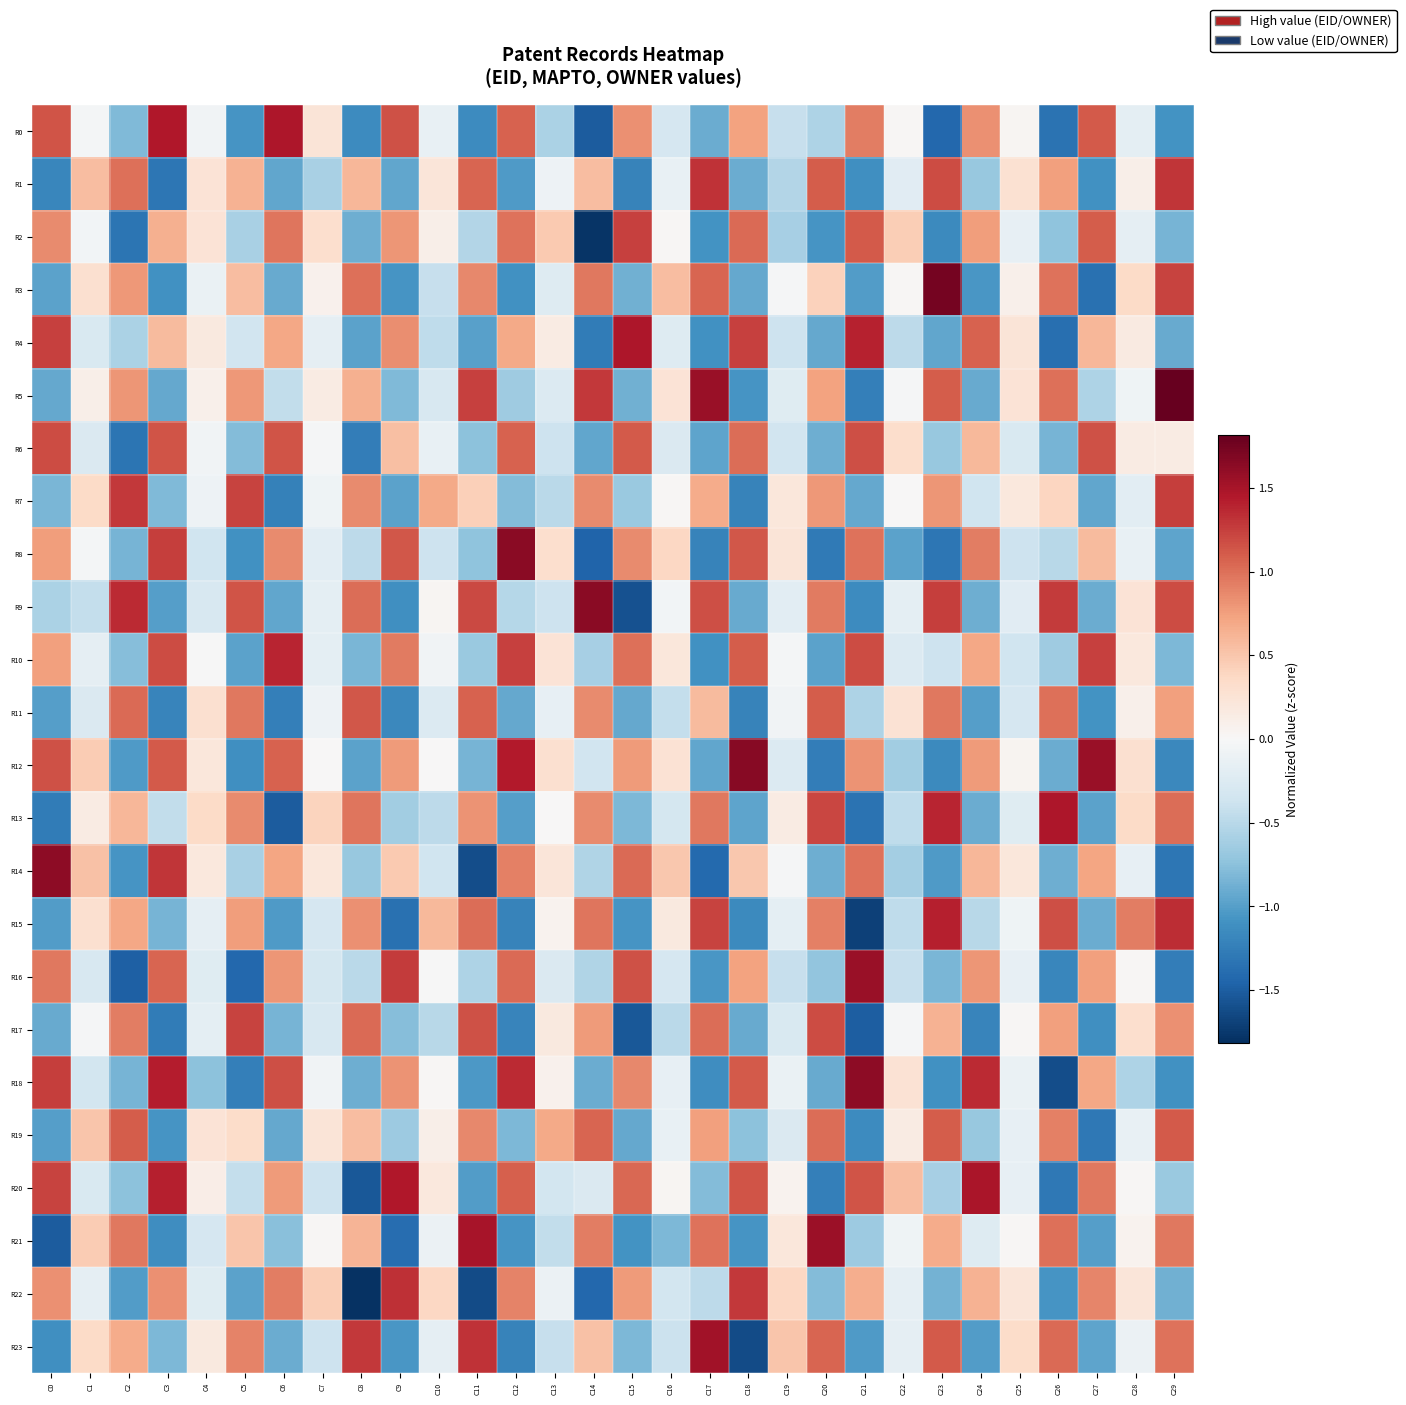

Reading left to right, list all the values displayed in this chart.

R0: C0=1.1	C1=-0.0	C2=-0.8	C3=1.5	C4=-0.1	C5=-1.1	C6=1.5	C7=0.2	C8=-1.1	C9=1.2	C10=-0.1	C11=-1.1	C12=1.1	C13=-0.6	C14=-1.5	C15=0.8	C16=-0.3	C17=-0.9	C18=0.7	C19=-0.4	C20=-0.6	C21=0.9	C22=0.0	C23=-1.4	C24=0.8	C25=0.0	C26=-1.3	C27=1.1	C28=-0.2	C29=-1.1
R1: C0=-1.2	C1=0.6	C2=1.0	C3=-1.3	C4=0.2	C5=0.6	C6=-0.9	C7=-0.6	C8=0.6	C9=-0.9	C10=0.2	C11=1.1	C12=-1.0	C13=-0.1	C14=0.6	C15=-1.2	C16=-0.1	C17=1.3	C18=-0.9	C19=-0.5	C20=1.1	C21=-1.1	C22=-0.2	C23=1.2	C24=-0.7	C25=0.3	C26=0.7	C27=-1.1	C28=0.1	C29=1.3
R2: C0=0.9	C1=-0.1	C2=-1.3	C3=0.6	C4=0.2	C5=-0.6	C6=1.0	C7=0.3	C8=-0.9	C9=0.8	C10=0.1	C11=-0.5	C12=1.0	C13=0.5	C14=-1.8	C15=1.2	C16=0.0	C17=-1.1	C18=1.0	C19=-0.6	C20=-1.1	C21=1.1	C22=0.4	C23=-1.2	C24=0.8	C25=-0.2	C26=-0.7	C27=1.1	C28=-0.2	C29=-0.8
R3: C0=-1.0	C1=0.3	C2=0.8	C3=-1.1	C4=-0.1	C5=0.6	C6=-0.9	C7=0.1	C8=1.0	C9=-1.1	C10=-0.4	C11=0.9	C12=-1.1	C13=-0.2	C14=1.0	C15=-0.9	C16=0.6	C17=1.1	C18=-0.9	C19=-0.0	C20=0.4	C21=-1.0	C22=0.0	C23=1.7	C24=-1.1	C25=0.1	C26=1.0	C27=-1.4	C28=0.3	C29=1.2
R4: C0=1.2	C1=-0.3	C2=-0.6	C3=0.6	C4=0.2	C5=-0.3	C6=0.7	C7=-0.2	C8=-1.0	C9=0.8	C10=-0.5	C11=-1.0	C12=0.7	C13=0.1	C14=-1.3	C15=1.5	C16=-0.2	C17=-1.1	C18=1.2	C19=-0.4	C20=-0.9	C21=1.4	C22=-0.5	C23=-0.9	C24=1.1	C25=0.2	C26=-1.4	C27=0.6	C28=0.2	C29=-0.9
R5: C0=-0.9	C1=0.1	C2=0.8	C3=-0.9	C4=0.1	C5=0.8	C6=-0.4	C7=0.1	C8=0.6	C9=-0.8	C10=-0.3	C11=1.2	C12=-0.7	C13=-0.2	C14=1.3	C15=-0.9	C16=0.2	C17=1.6	C18=-1.1	C19=-0.2	C20=0.7	C21=-1.2	C22=-0.0	C23=1.1	C24=-0.9	C25=0.2	C26=1.0	C27=-0.6	C28=-0.1	C29=1.8
R6: C0=1.2	C1=-0.3	C2=-1.3	C3=1.1	C4=-0.1	C5=-0.8	C6=1.1	C7=-0.0	C8=-1.3	C9=0.5	C10=-0.1	C11=-0.7	C12=1.1	C13=-0.4	C14=-0.9	C15=1.1	C16=-0.3	C17=-1.0	C18=1.0	C19=-0.3	C20=-0.9	C21=1.2	C22=0.3	C23=-0.7	C24=0.6	C25=-0.3	C26=-0.8	C27=1.2	C28=0.2	C29=0.2
R7: C0=-0.8	C1=0.3	C2=1.3	C3=-0.8	C4=-0.1	C5=1.2	C6=-1.2	C7=-0.1	C8=0.9	C9=-1.0	C10=0.7	C11=0.4	C12=-0.8	C13=-0.5	C14=0.9	C15=-0.7	C16=0.0	C17=0.7	C18=-1.2	C19=0.2	C20=0.8	C21=-0.9	C22=0.0	C23=0.8	C24=-0.4	C25=0.2	C26=0.4	C27=-0.9	C28=-0.2	C29=1.3
R8: C0=0.8	C1=-0.0	C2=-0.8	C3=1.3	C4=-0.4	C5=-1.1	C6=0.9	C7=-0.2	C8=-0.5	C9=1.1	C10=-0.4	C11=-0.7	C12=1.6	C13=0.3	C14=-1.5	C15=0.9	C16=0.4	C17=-1.2	C18=1.1	C19=0.2	C20=-1.3	C21=1.0	C22=-1.0	C23=-1.3	C24=0.9	C25=-0.4	C26=-0.5	C27=0.6	C28=-0.1	C29=-1.0
R9: C0=-0.6	C1=-0.4	C2=1.3	C3=-1.0	C4=-0.3	C5=1.1	C6=-0.9	C7=-0.2	C8=1.0	C9=-1.1	C10=0.0	C11=1.2	C12=-0.5	C13=-0.4	C14=1.6	C15=-1.6	C16=-0.0	C17=1.2	C18=-0.9	C19=-0.2	C20=0.9	C21=-1.1	C22=-0.2	C23=1.3	C24=-0.9	C25=-0.2	C26=1.3	C27=-0.9	C28=0.2	C29=1.2
R10: C0=0.8	C1=-0.2	C2=-0.8	C3=1.2	C4=-0.0	C5=-1.0	C6=1.4	C7=-0.2	C8=-0.8	C9=0.9	C10=-0.1	C11=-0.7	C12=1.2	C13=0.2	C14=-0.6	C15=1.0	C16=0.2	C17=-1.1	C18=1.1	C19=-0.0	C20=-1.0	C21=1.2	C22=-0.2	C23=-0.4	C24=0.7	C25=-0.4	C26=-0.7	C27=1.2	C28=0.2	C29=-0.8
R11: C0=-1.0	C1=-0.3	C2=1.0	C3=-1.2	C4=0.3	C5=1.0	C6=-1.2	C7=-0.1	C8=1.1	C9=-1.2	C10=-0.2	C11=1.1	C12=-0.9	C13=-0.2	C14=0.9	C15=-0.9	C16=-0.4	C17=0.6	C18=-1.2	C19=-0.1	C20=1.1	C21=-0.6	C22=0.3	C23=1.0	C24=-1.0	C25=-0.3	C26=1.0	C27=-1.1	C28=0.1	C29=0.8
R12: C0=1.2	C1=0.5	C2=-1.0	C3=1.1	C4=0.2	C5=-1.1	C6=1.1	C7=0.0	C8=-1.0	C9=0.8	C10=0.0	C11=-0.9	C12=1.4	C13=0.3	C14=-0.4	C15=0.8	C16=0.3	C17=-0.9	C18=1.7	C19=-0.2	C20=-1.3	C21=0.8	C22=-0.6	C23=-1.2	C24=0.8	C25=0.0	C26=-0.9	C27=1.6	C28=0.3	C29=-1.2
R13: C0=-1.3	C1=0.1	C2=0.6	C3=-0.5	C4=0.4	C5=0.9	C6=-1.5	C7=0.4	C8=1.0	C9=-0.6	C10=-0.5	C11=0.8	C12=-1.0	C13=0.0	C14=0.9	C15=-0.8	C16=-0.3	C17=1.0	C18=-1.0	C19=0.2	C20=1.2	C21=-1.3	C22=-0.5	C23=1.4	C24=-0.9	C25=-0.2	C26=1.5	C27=-1.0	C28=0.4	C29=1.0
R14: C0=1.6	C1=0.5	C2=-1.1	C3=1.3	C4=0.2	C5=-0.6	C6=0.7	C7=0.2	C8=-0.7	C9=0.5	C10=-0.4	C11=-1.6	C12=0.9	C13=0.2	C14=-0.5	C15=1.0	C16=0.5	C17=-1.4	C18=0.5	C19=-0.0	C20=-0.9	C21=1.0	C22=-0.6	C23=-1.0	C24=0.6	C25=0.2	C26=-0.9	C27=0.7	C28=-0.2	C29=-1.3
R15: C0=-1.0	C1=0.3	C2=0.7	C3=-0.8	C4=-0.2	C5=0.8	C6=-1.0	C7=-0.3	C8=0.8	C9=-1.4	C10=0.6	C11=1.0	C12=-1.2	C13=0.1	C14=1.0	C15=-1.1	C16=0.2	C17=1.2	C18=-1.2	C19=-0.2	C20=0.9	C21=-1.7	C22=-0.5	C23=1.4	C24=-0.5	C25=-0.1	C26=1.2	C27=-0.9	C28=0.9	C29=1.3
R16: C0=1.0	C1=-0.3	C2=-1.5	C3=1.1	C4=-0.2	C5=-1.4	C6=0.8	C7=-0.3	C8=-0.5	C9=1.3	C10=-0.0	C11=-0.6	C12=1.0	C13=-0.3	C14=-0.5	C15=1.2	C16=-0.3	C17=-1.1	C18=0.7	C19=-0.4	C20=-0.7	C21=1.6	C22=-0.4	C23=-0.8	C24=0.8	C25=-0.1	C26=-1.2	C27=0.7	C28=0.0	C29=-1.2
R17: C0=-0.9	C1=-0.0	C2=0.9	C3=-1.3	C4=-0.2	C5=1.2	C6=-0.8	C7=-0.3	C8=1.0	C9=-0.8	C10=-0.5	C11=1.2	C12=-1.2	C13=0.2	C14=0.8	C15=-1.5	C16=-0.5	C17=1.0	C18=-0.9	C19=-0.3	C20=1.2	C21=-1.5	C22=-0.0	C23=0.6	C24=-1.2	C25=0.0	C26=0.7	C27=-1.1	C28=0.3	C29=0.8
R18: C0=1.3	C1=-0.3	C2=-0.8	C3=1.4	C4=-0.7	C5=-1.2	C6=1.2	C7=-0.1	C8=-0.9	C9=0.8	C10=0.0	C11=-1.0	C12=1.4	C13=0.1	C14=-0.9	C15=0.9	C16=-0.1	C17=-1.1	C18=1.1	C19=-0.1	C20=-0.9	C21=1.6	C22=0.3	C23=-1.1	C24=1.4	C25=-0.1	C26=-1.6	C27=0.7	C28=-0.6	C29=-1.1
R19: C0=-1.0	C1=0.5	C2=1.1	C3=-1.1	C4=0.2	C5=0.3	C6=-0.9	C7=0.2	C8=0.6	C9=-0.7	C10=0.1	C11=0.9	C12=-0.8	C13=0.7	C14=1.1	C15=-0.9	C16=-0.1	C17=0.7	C18=-0.8	C19=-0.3	C20=1.0	C21=-1.1	C22=0.1	C23=1.1	C24=-0.7	C25=-0.2	C26=0.9	C27=-1.3	C28=-0.1	C29=1.1
R20: C0=1.2	C1=-0.3	C2=-0.7	C3=1.4	C4=0.1	C5=-0.4	C6=0.8	C7=-0.4	C8=-1.5	C9=1.4	C10=0.2	C11=-1.0	C12=1.1	C13=-0.3	C14=-0.3	C15=1.0	C16=0.0	C17=-0.8	C18=1.1	C19=0.1	C20=-1.2	C21=1.1	C22=0.6	C23=-0.6	C24=1.5	C25=-0.2	C26=-1.3	C27=1.0	C28=0.0	C29=-0.7
R21: C0=-1.5	C1=0.5	C2=1.0	C3=-1.1	C4=-0.3	C5=0.5	C6=-0.8	C7=0.0	C8=0.6	C9=-1.4	C10=-0.1	C11=1.5	C12=-1.1	C13=-0.5	C14=0.9	C15=-1.1	C16=-0.8	C17=1.0	C18=-1.1	C19=0.2	C20=1.6	C21=-0.7	C22=-0.1	C23=0.7	C24=-0.2	C25=0.0	C26=1.0	C27=-1.0	C28=0.1	C29=1.0
R22: C0=0.8	C1=-0.2	C2=-1.0	C3=0.8	C4=-0.2	C5=-1.0	C6=0.9	C7=0.5	C8=-1.8	C9=1.3	C10=0.4	C11=-1.6	C12=0.9	C13=-0.1	C14=-1.4	C15=0.8	C16=-0.3	C17=-0.5	C18=1.3	C19=0.4	C20=-0.8	C21=0.7	C22=-0.2	C23=-0.9	C24=0.6	C25=0.2	C26=-1.1	C27=0.9	C28=0.2	C29=-0.9
R23: C0=-1.1	C1=0.3	C2=0.7	C3=-0.8	C4=0.2	C5=0.9	C6=-0.9	C7=-0.4	C8=1.3	C9=-1.1	C10=-0.2	C11=1.3	C12=-1.2	C13=-0.4	C14=0.5	C15=-0.8	C16=-0.4	C17=1.5	C18=-1.6	C19=0.5	C20=1.1	C21=-1.0	C22=-0.2	C23=1.1	C24=-1.0	C25=0.3	C26=1.0	C27=-1.0	C28=-0.1	C29=1.0